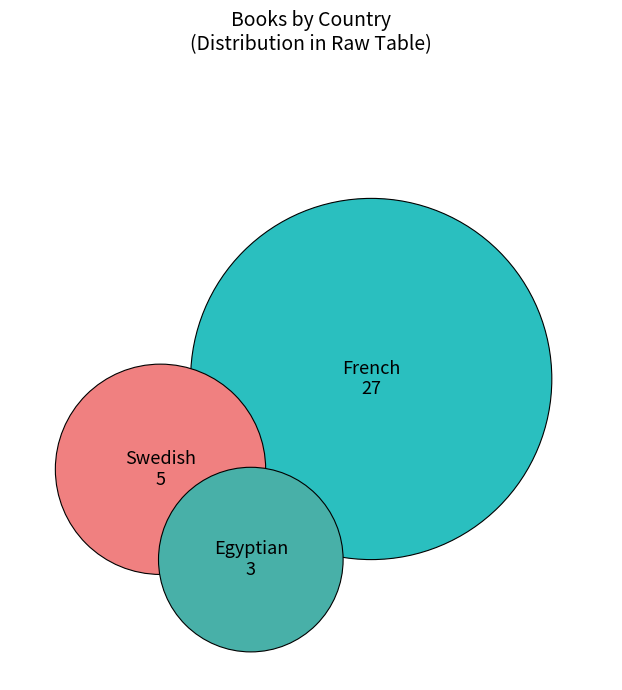

The French slice represents 88% of the pie. True or false?

False